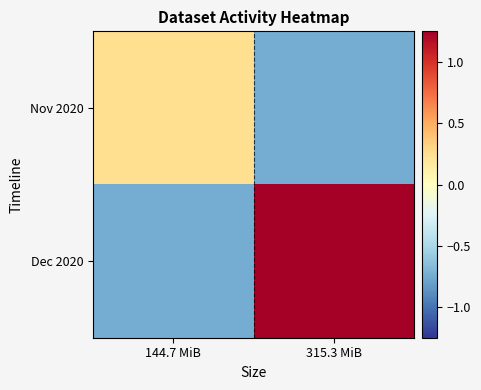

Reading right to left, extract all data points from this chart.

Nov 2020: 315.3 MiB=-0.8	144.7 MiB=0.2
Dec 2020: 315.3 MiB=1.2	144.7 MiB=-0.8